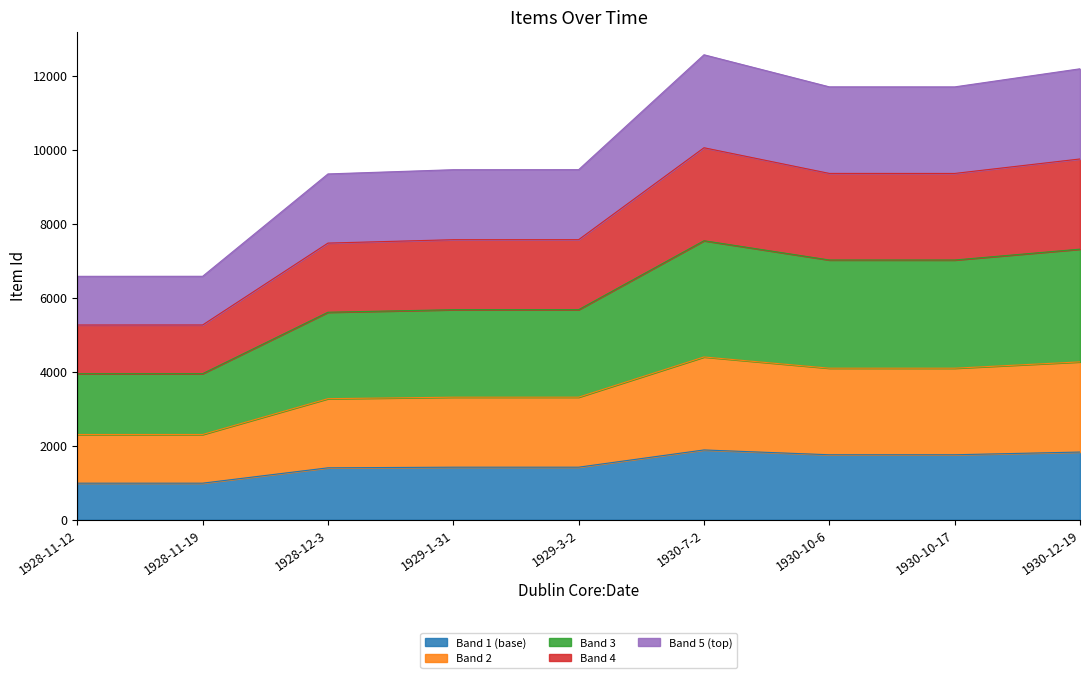

What is the value of the 3rd point from the left?

1401.5